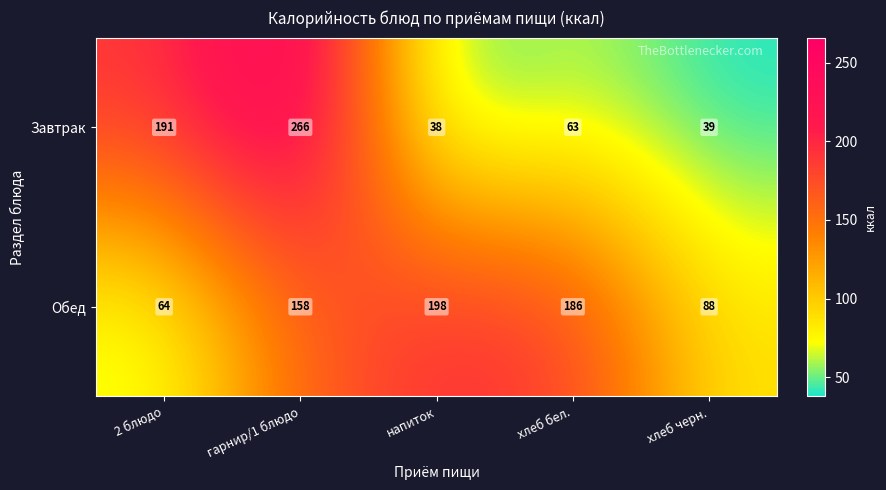

What is the sum of the Обед values at гарнир/1 блюдо and 2 блюдо?

222